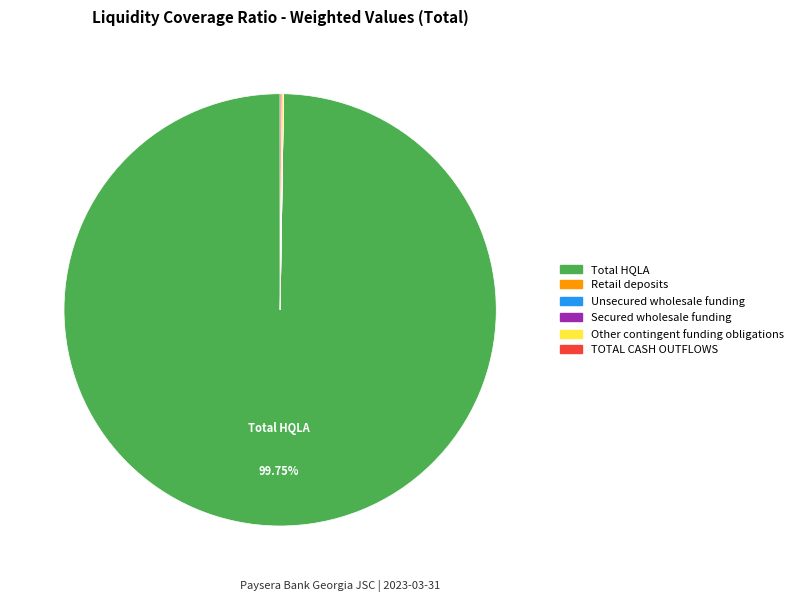

To the nearest percent, what percentage of the pie is Total HQLA?

100%